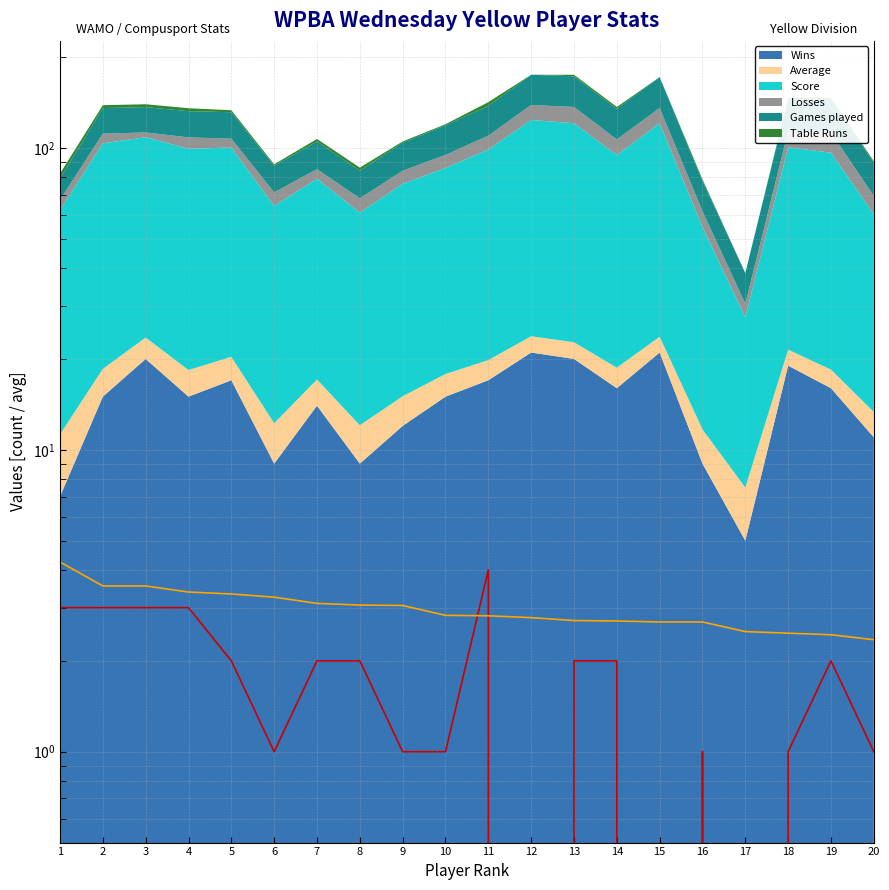

Between 5 and 17, which is larger?

5